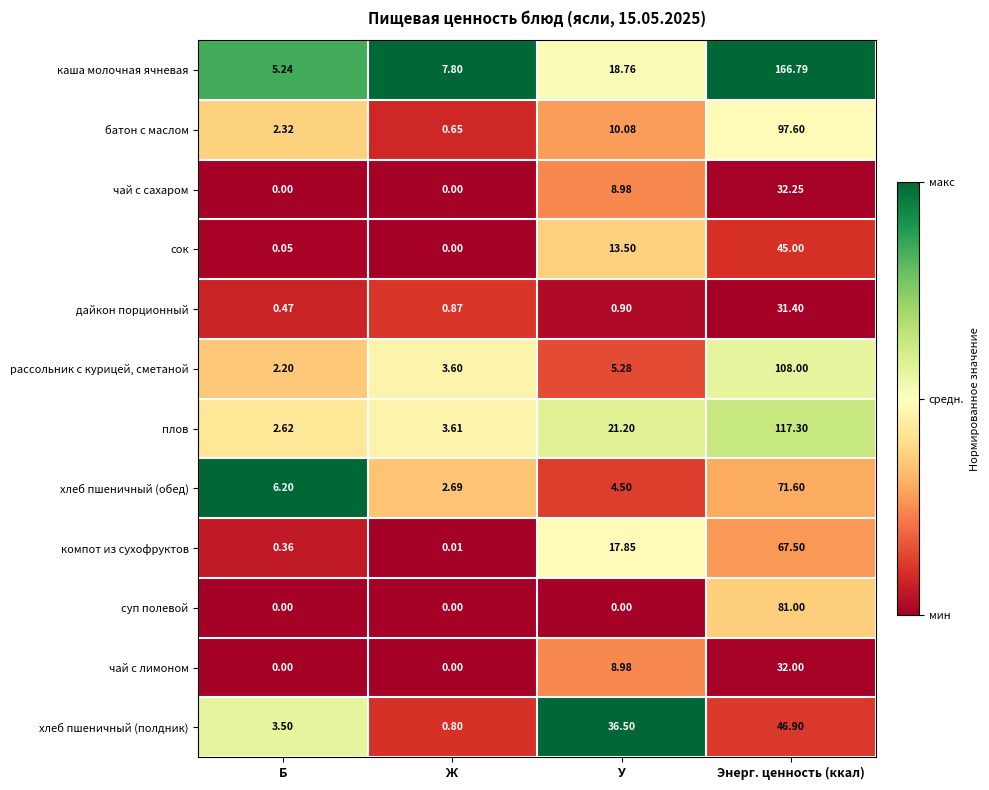

Which series has the largest range (max minus min)?

каша молочная ячневая